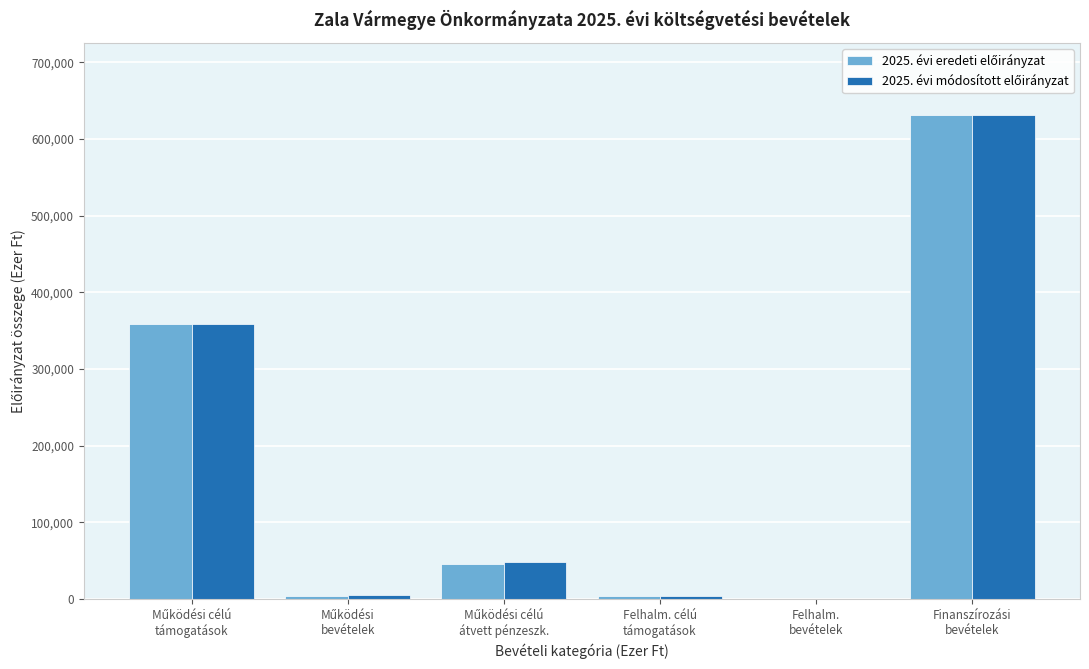

What is the maximum value shown in the chart?

631000